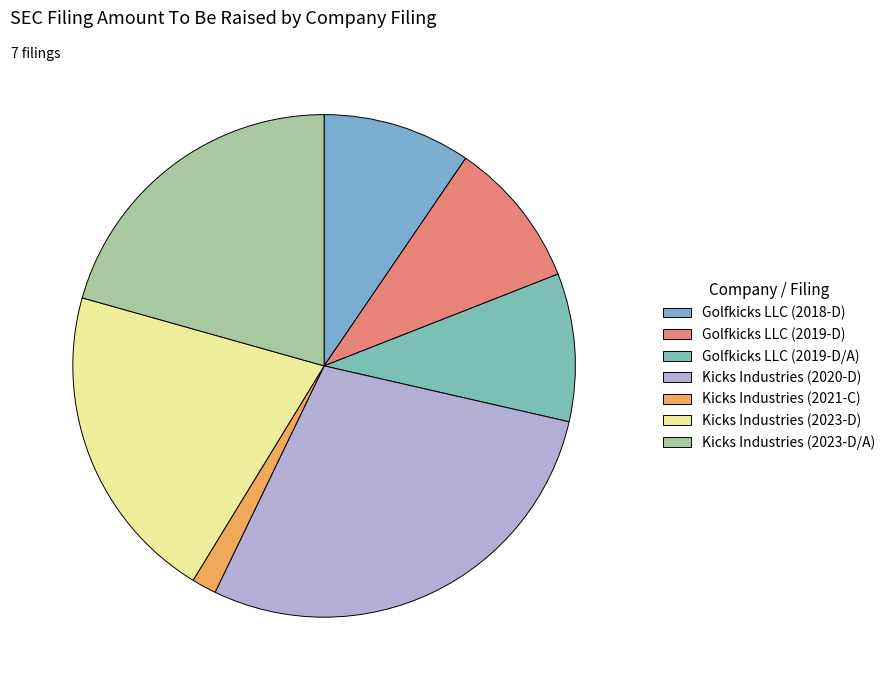

What is the total percentage of Golfkicks LLC (2018-D) and Golfkicks LLC (2019-D/A)?

19.4%